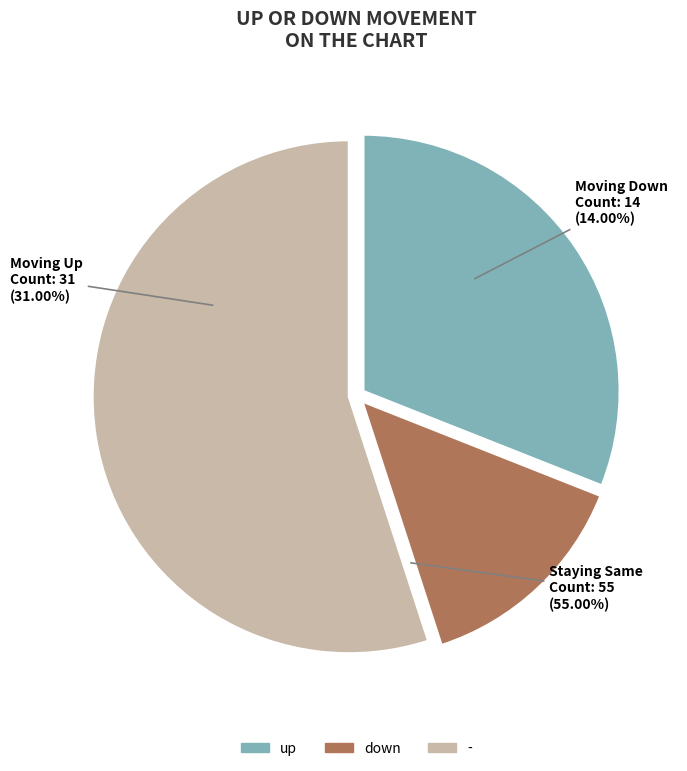

Do up and - together represent more than half of the pie?

Yes